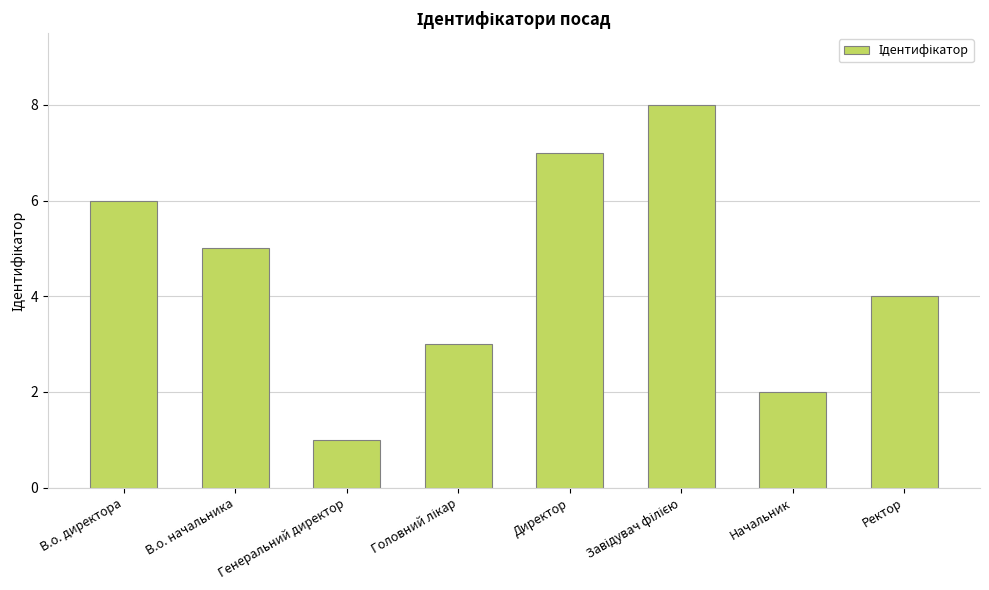

What is the difference between the maximum and second lowest values?

6